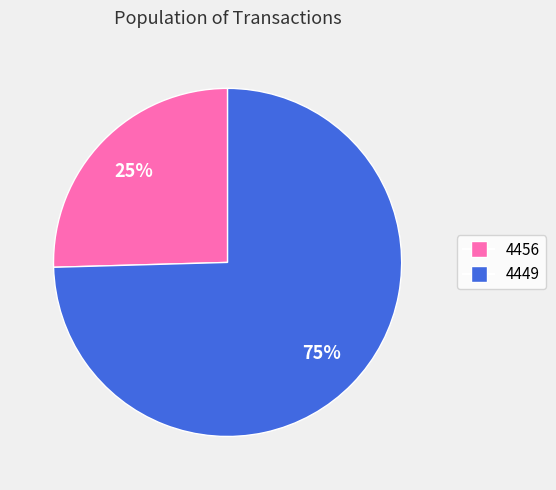

Which slice is the largest?

4449